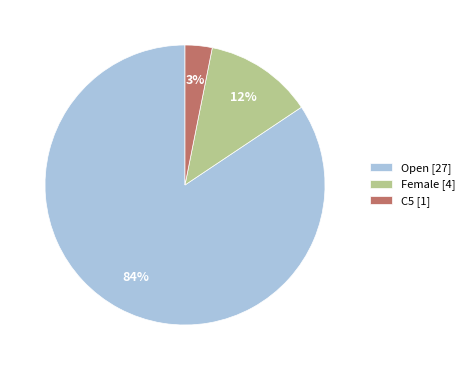

Between Female [4] and C5 [1], which is larger?

Female [4]